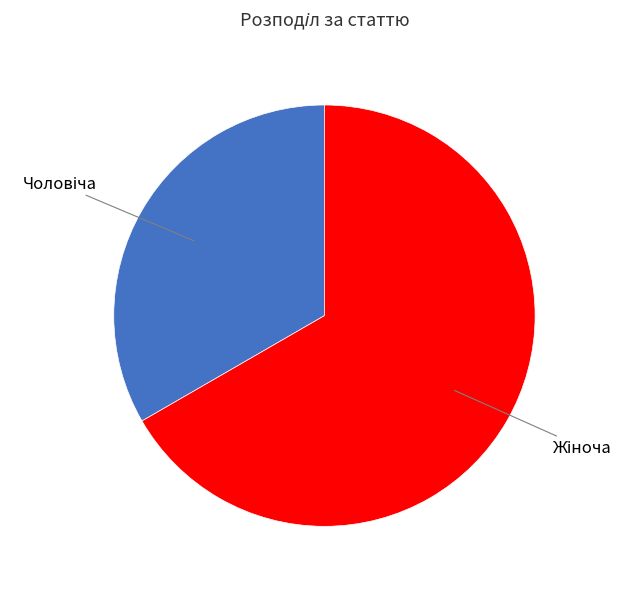

Is there any slice that represents more than half of the pie?

Yes